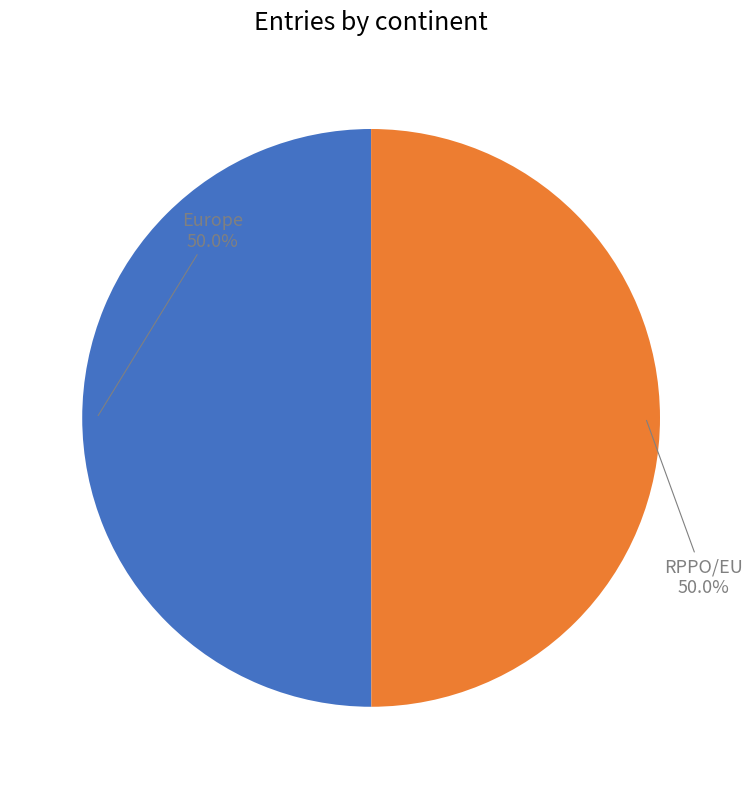

Is it true that Europe is 41% of the pie?

False